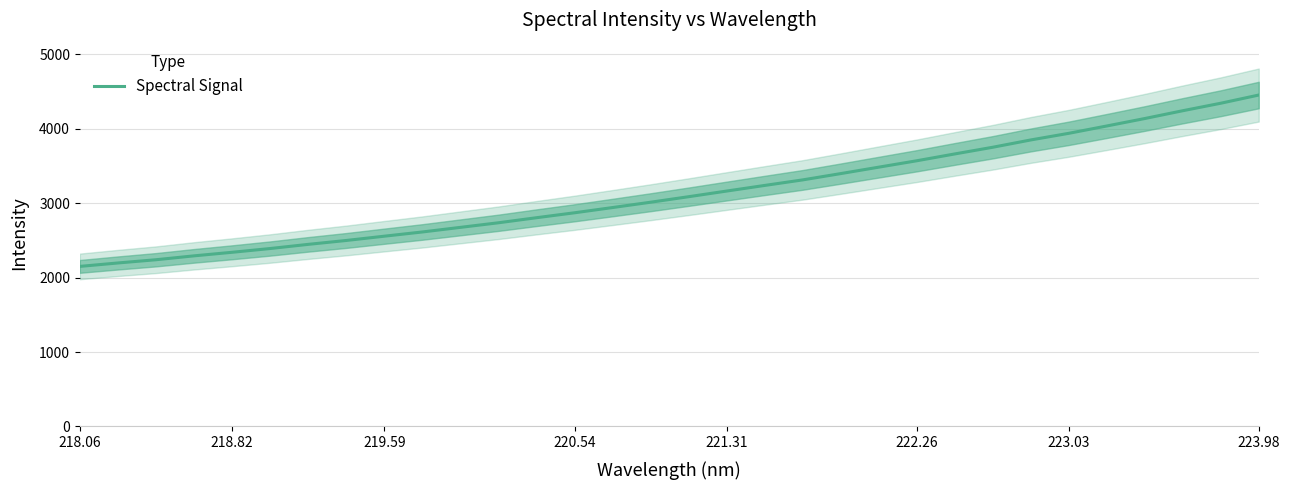

Which label corresponds to the smallest value in the chart?

218.06